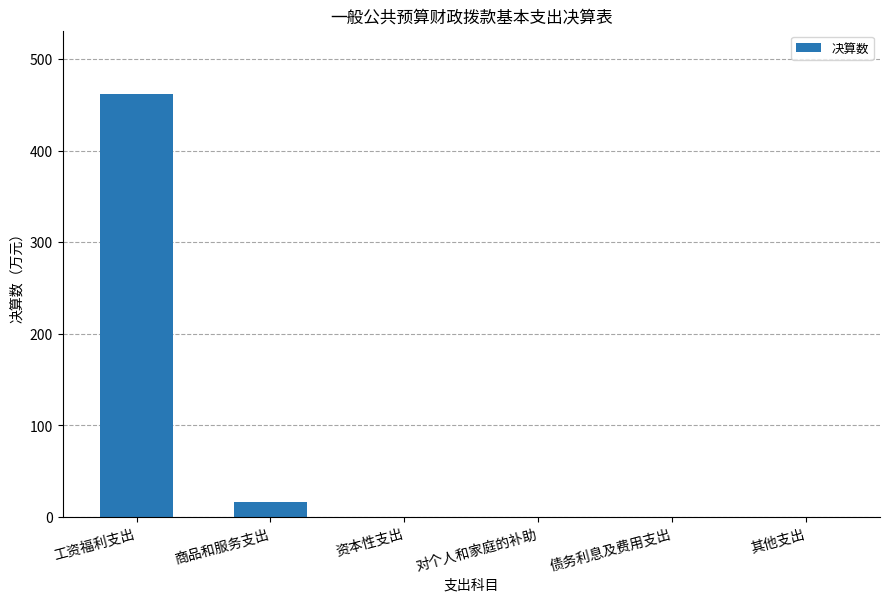

What value does the data have at 商品和服务支出?

16.1